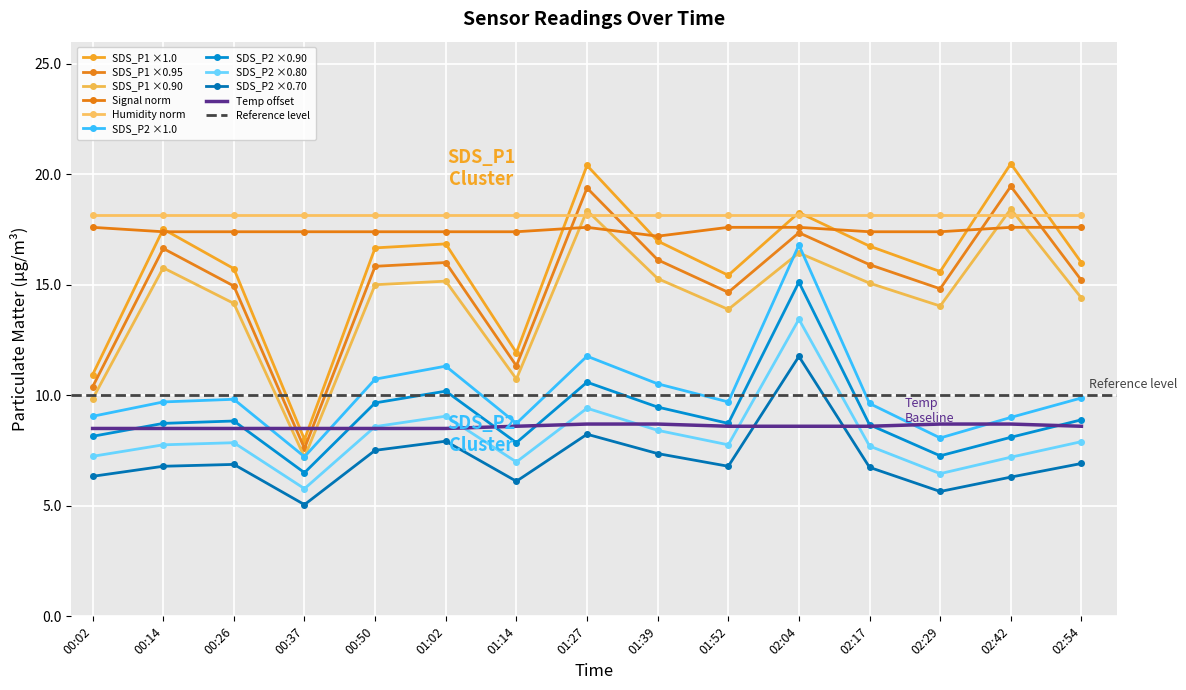

The Signal series shows 11.3 at 01:39. True or false?

False